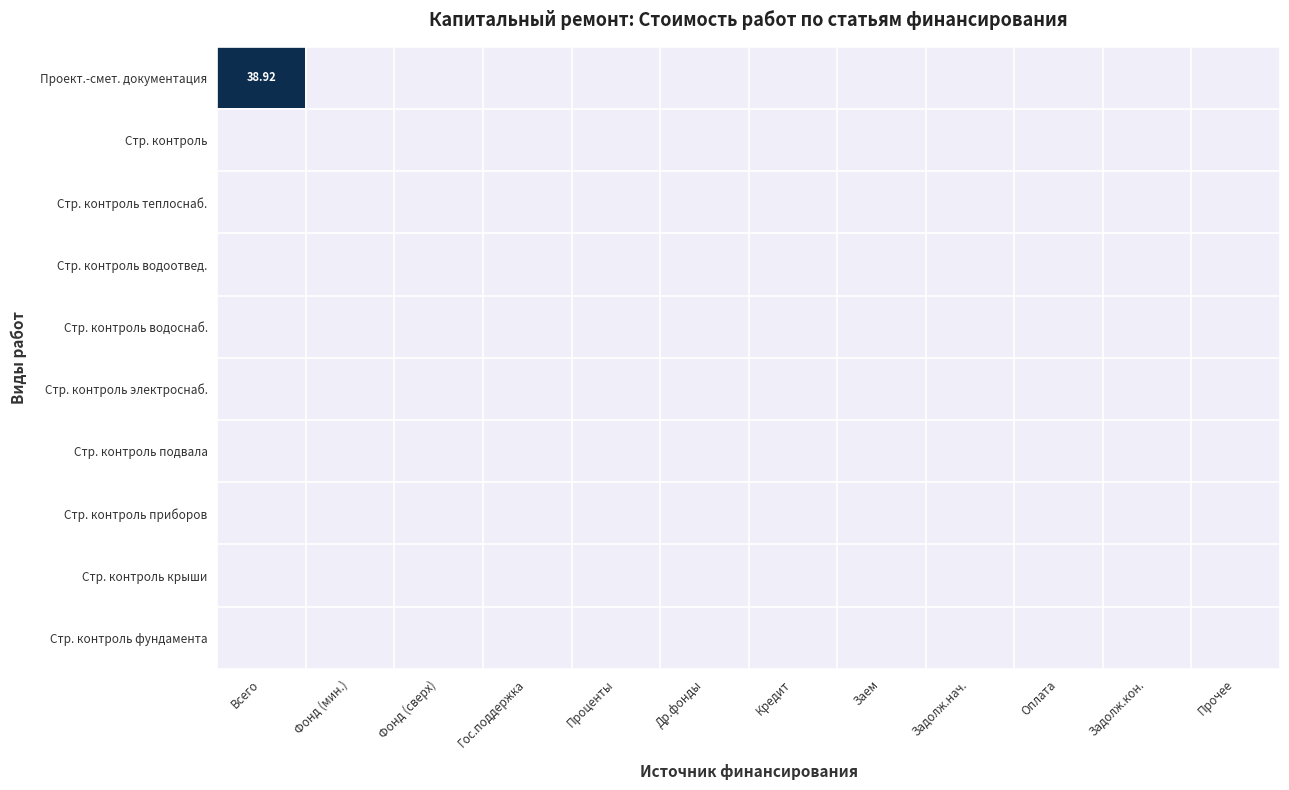

At how many categories does at least one series exceed 23?

1